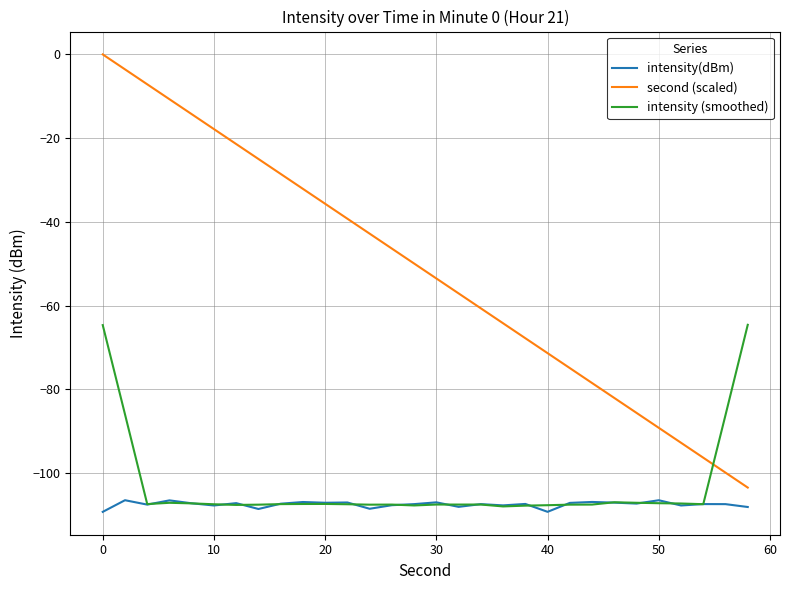

Rank the series by their maximum value, from highest to lowest.

second (scaled), intensity (smoothed), intensity(dBm)